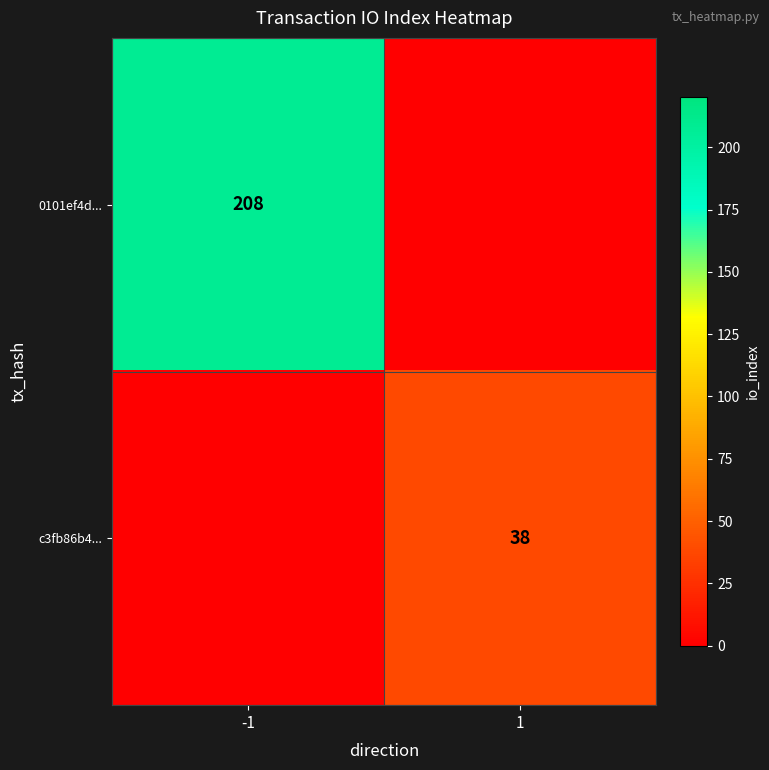

True or false: 0101ef4d... has a value of 208 at -1.

True